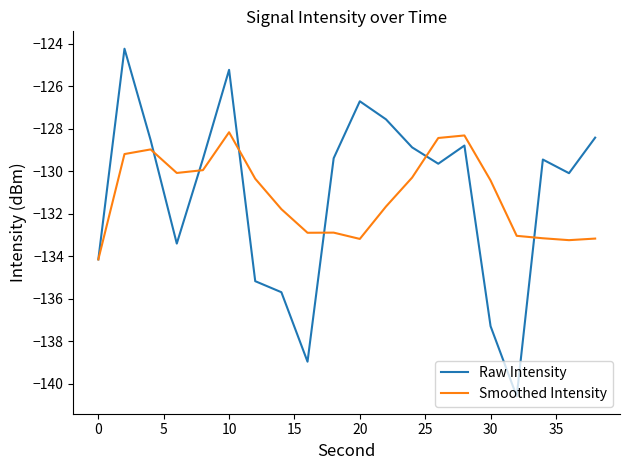

True or false: Smoothed Intensity and Raw Intensity intersect in this chart.

True